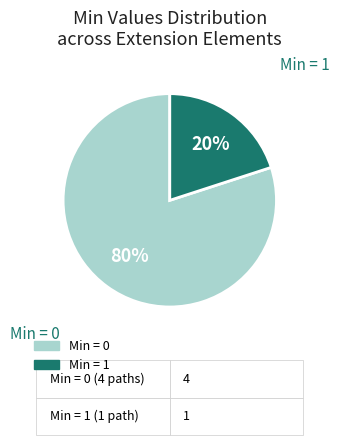

To the nearest percent, what is the average slice percentage?

50%